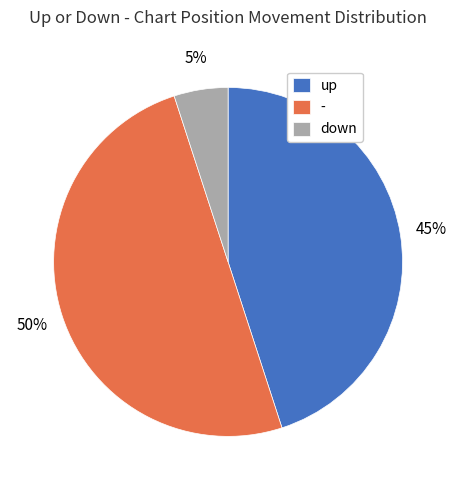

Do down and - together represent more than half of the pie?

Yes